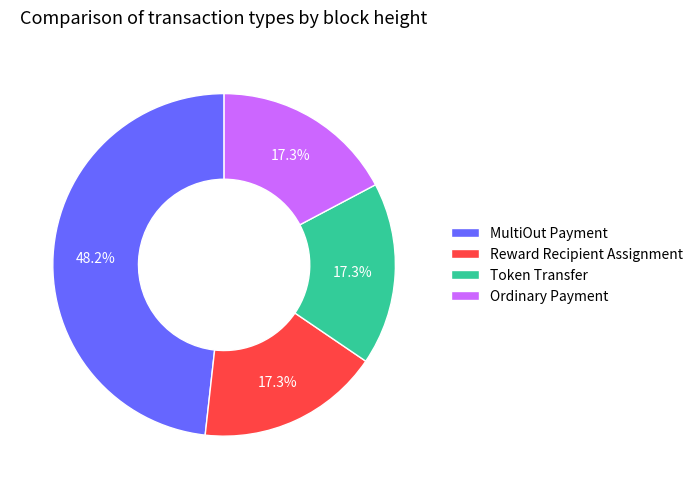

The MultiOut Payment slice represents 53% of the pie. True or false?

False